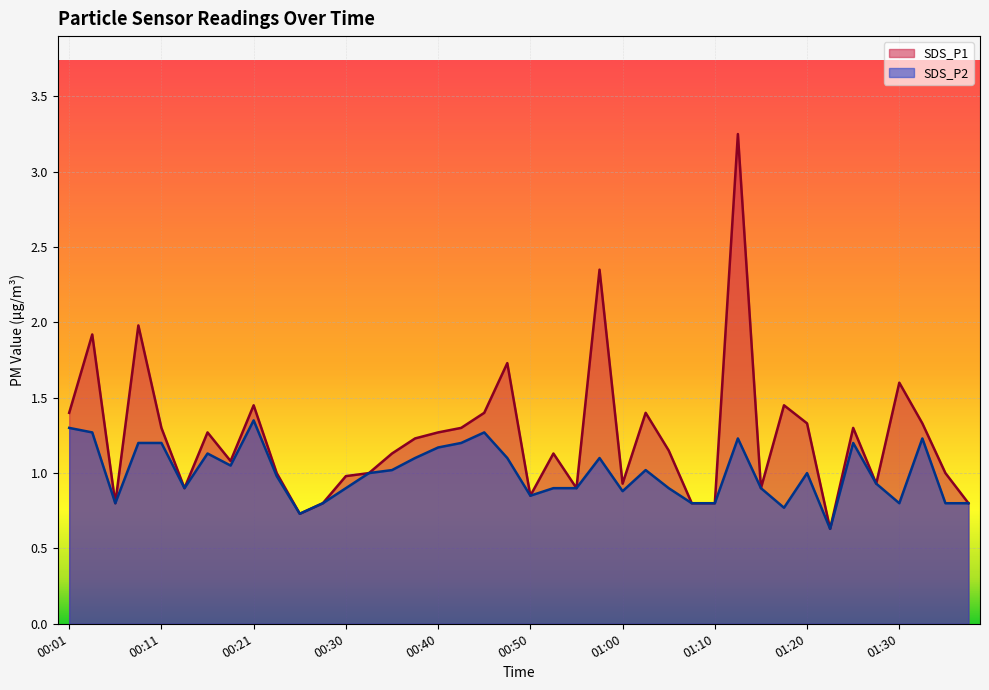

What are all the series names shown in the legend?

SDS_P1, SDS_P2